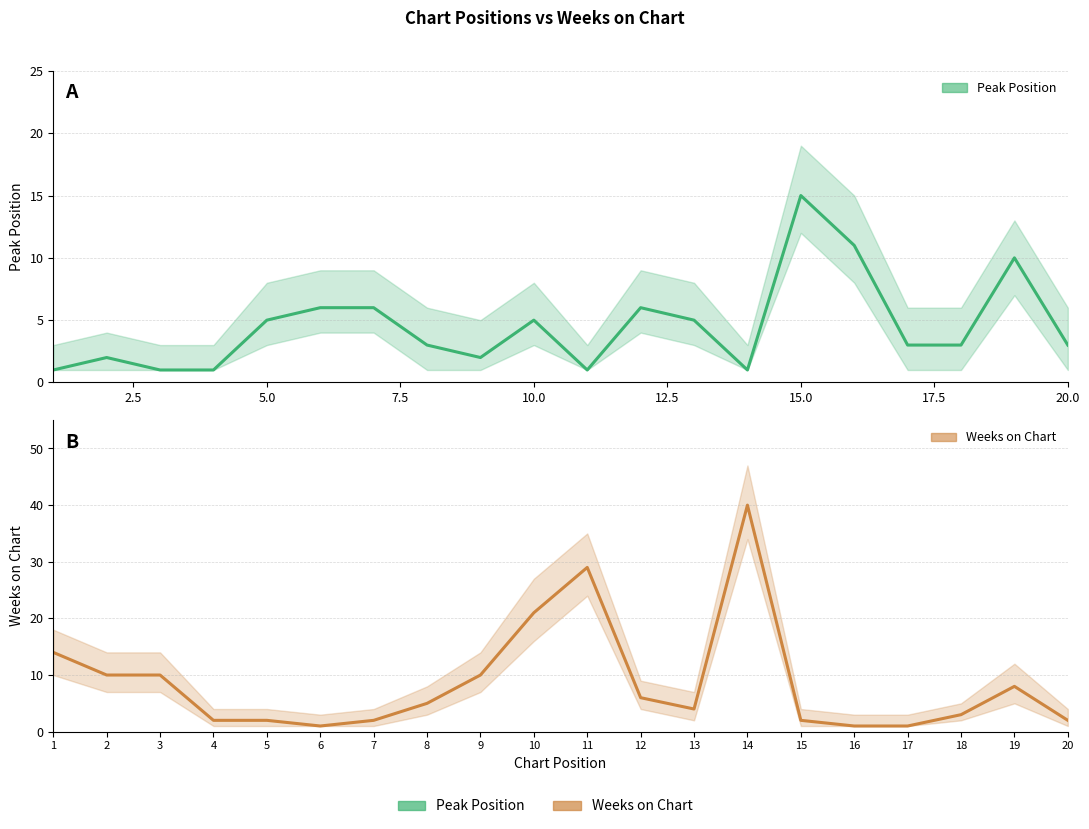

True or false: Peak Position has more than 2 interior local peaks.

True